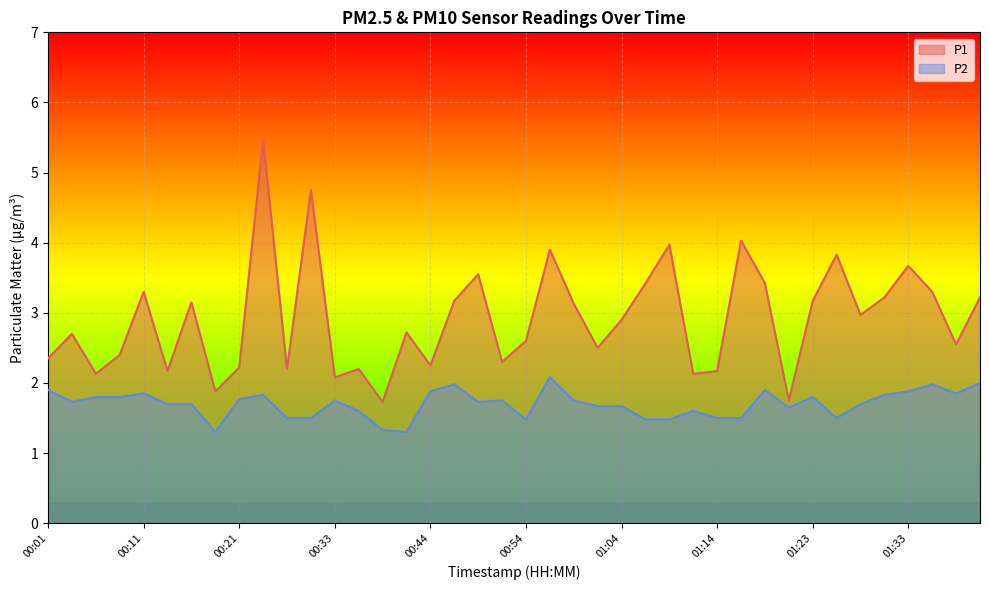

True or false: P2 and P1 intersect in this chart.

False